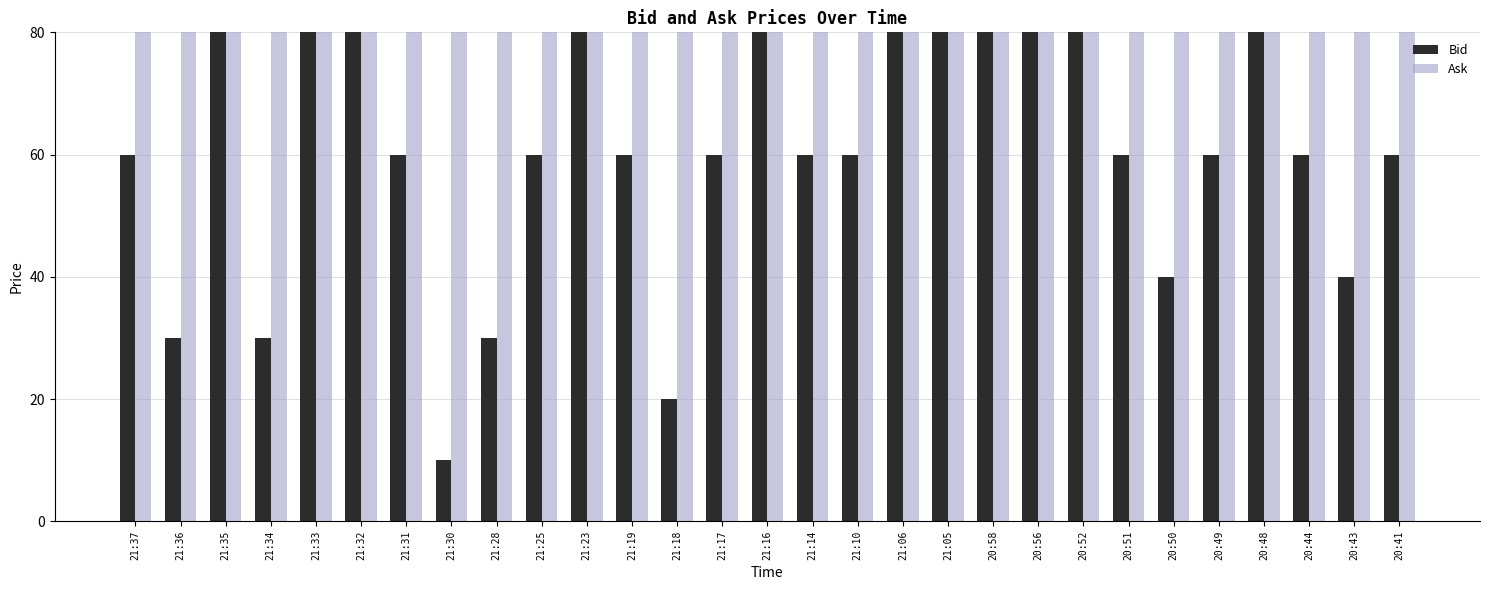

The Bid series shows 79.8 at 20:44. True or false?

False